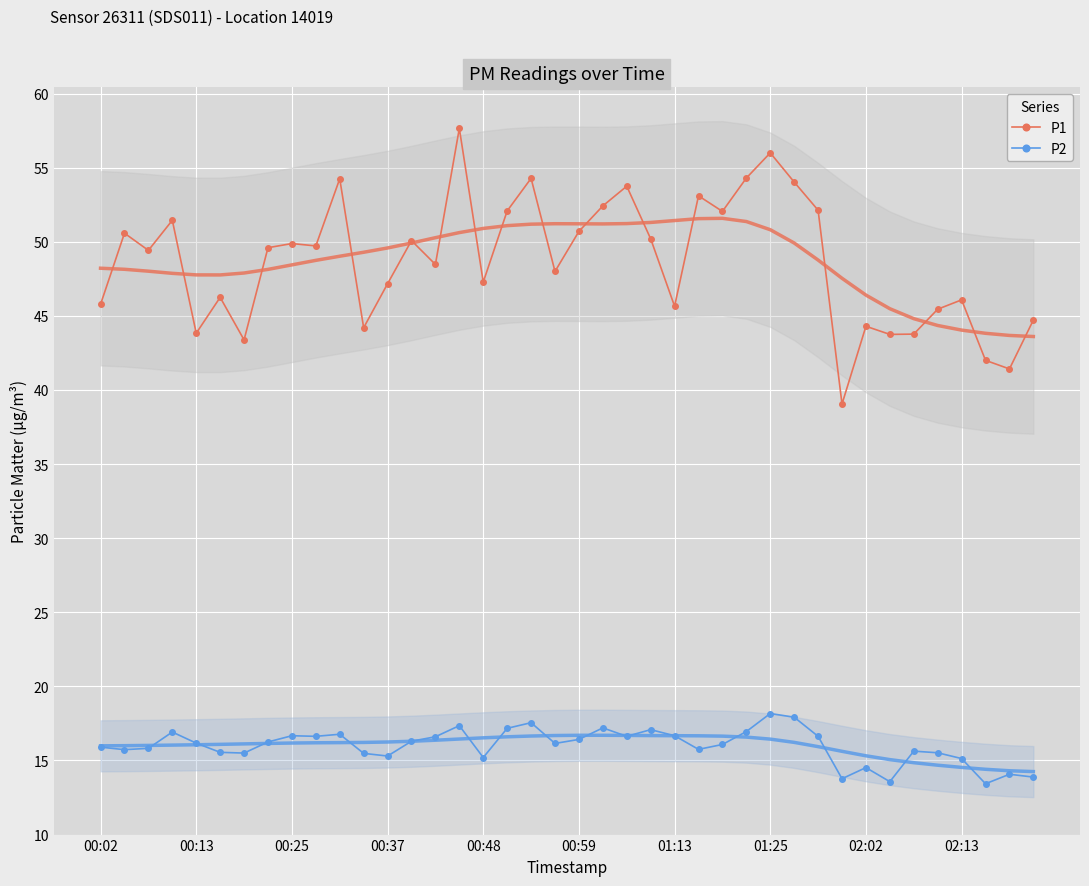

At which category is the sum across all series the highest?

15